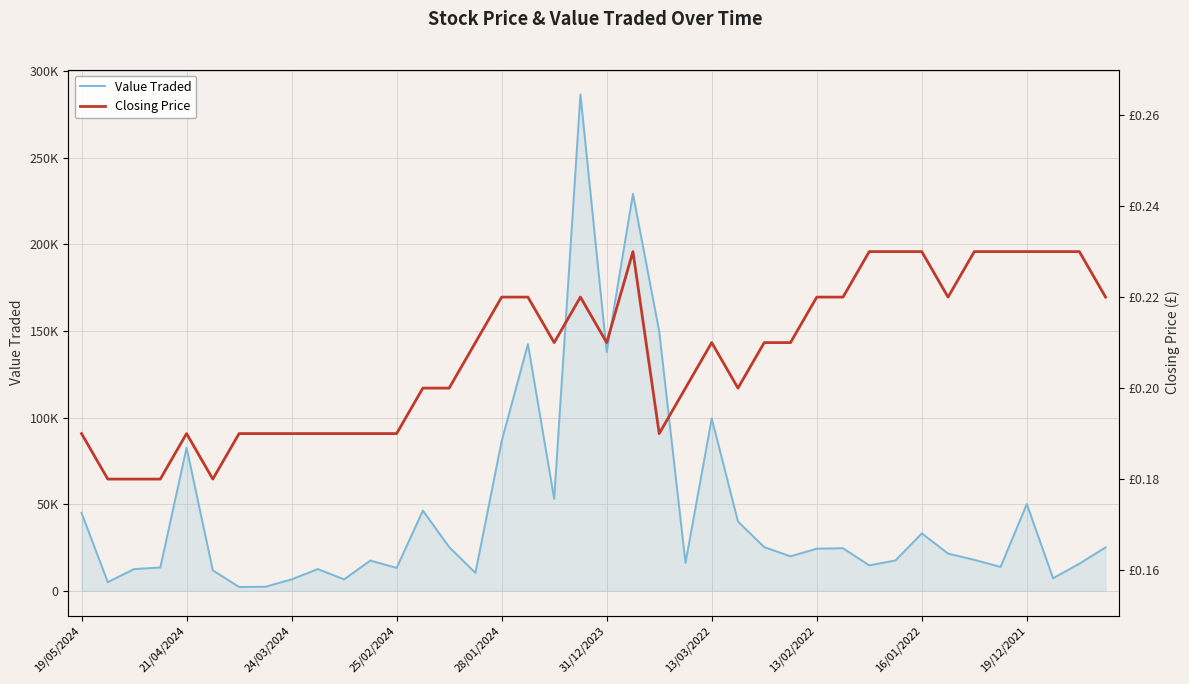

The Value Traded series shows 16101.0 at 23. True or false?

True